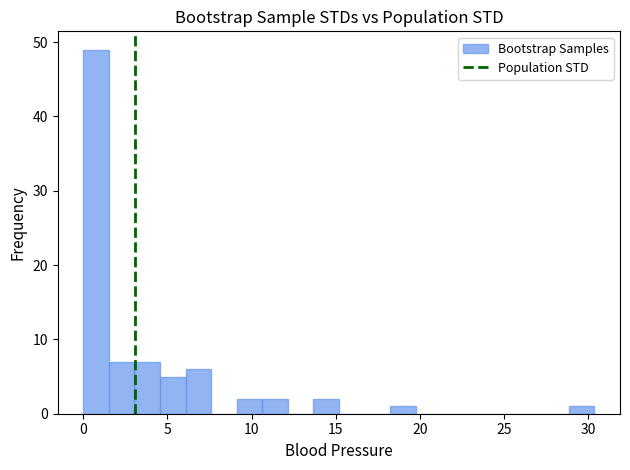

Around what value on the x-axis is the tallest bar? Give the approximate position of its centre, as read against the axis.

1.0